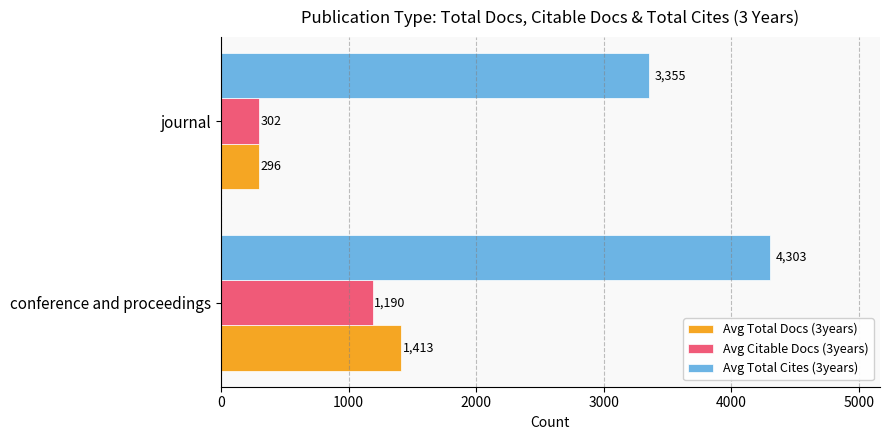

Which label corresponds to the largest value in the chart?

conference and proceedings